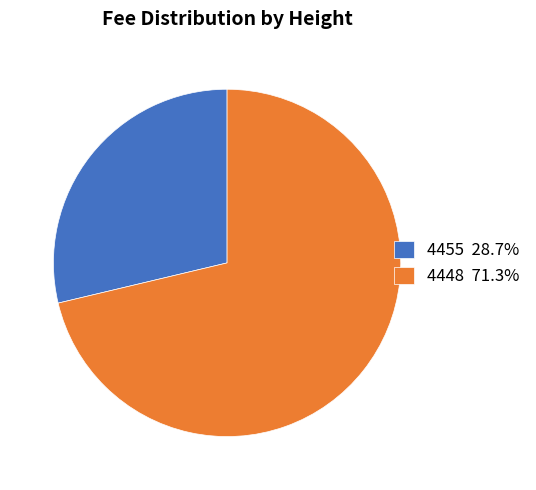

Is there a majority slice in this chart?

Yes